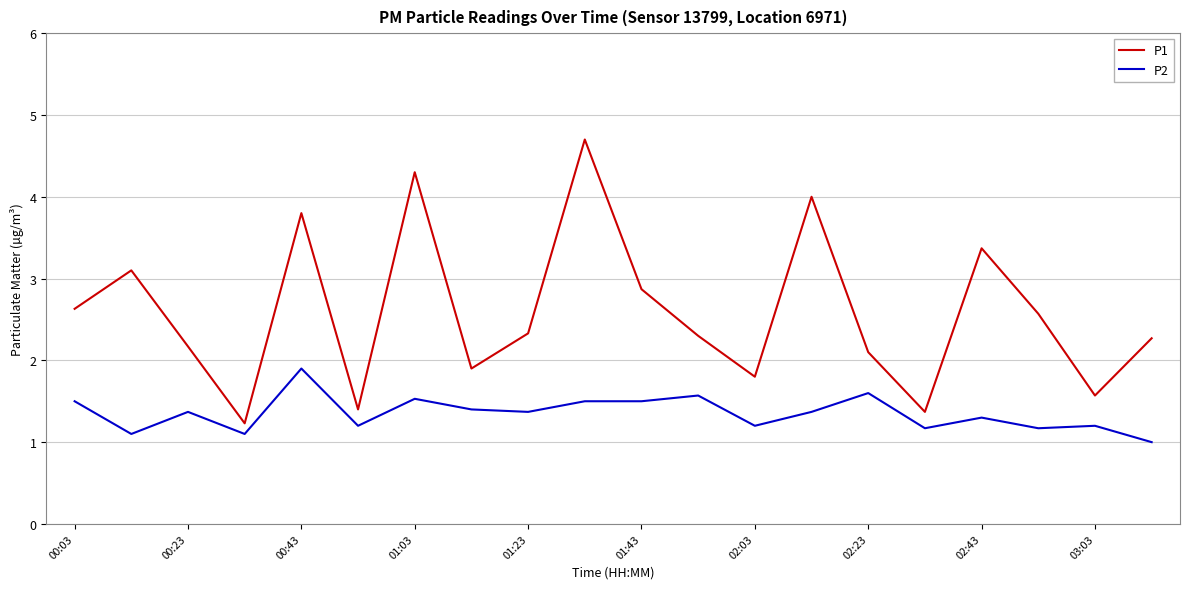

What is the minimum value for P2?

1.0